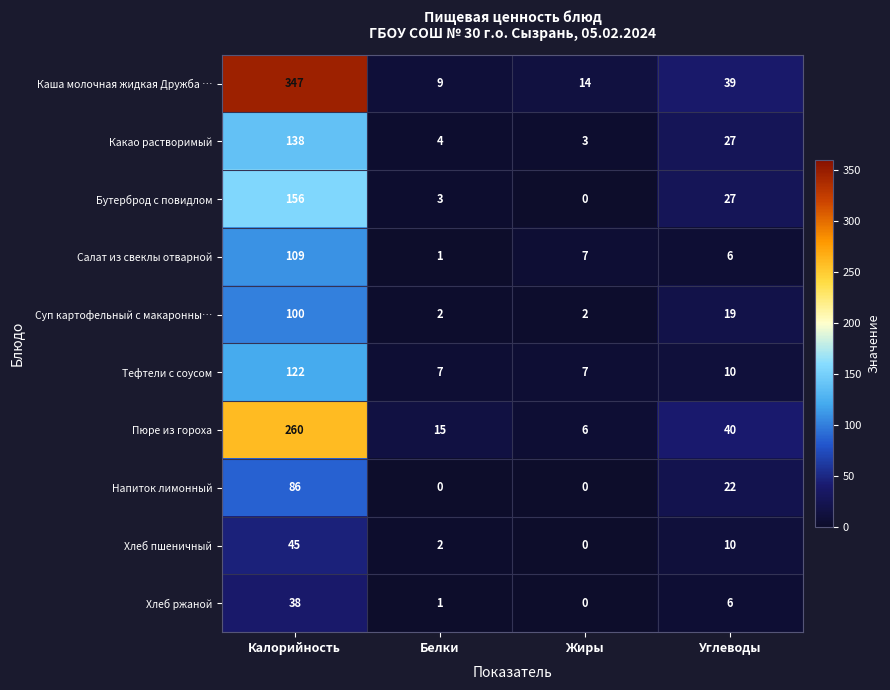

At which category is the sum across all series the highest?

Калорийность